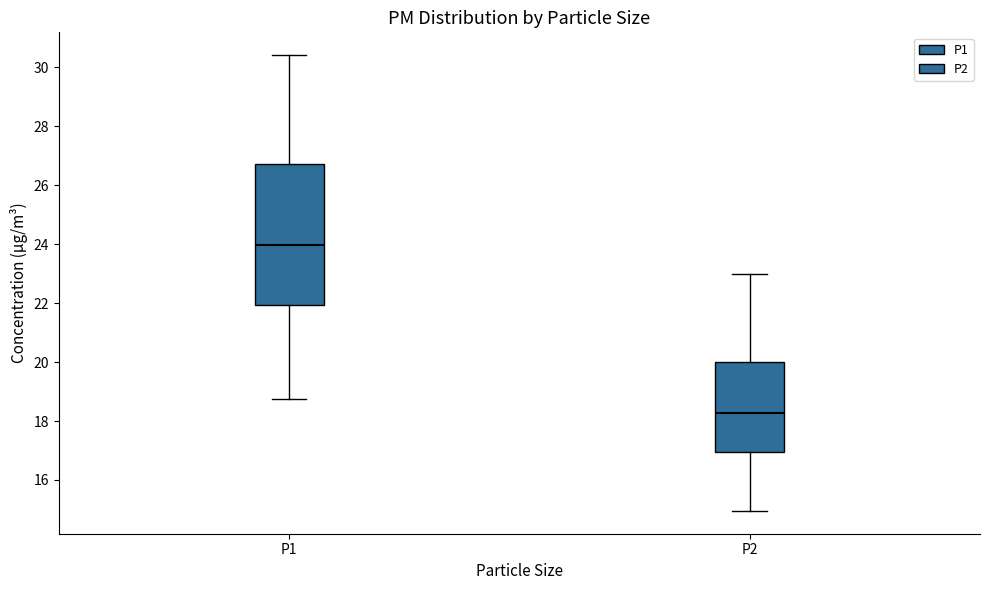

Where does the upper whisker of the box for P1 end on the y-axis? The values are not printed on the chart, so give them approximately, as read against the axis.

30.4